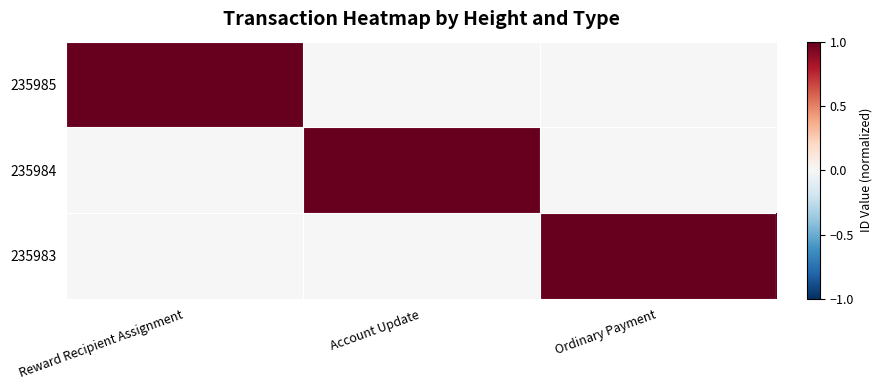

What is the spread (max minus min) of values at Ordinary Payment?

1